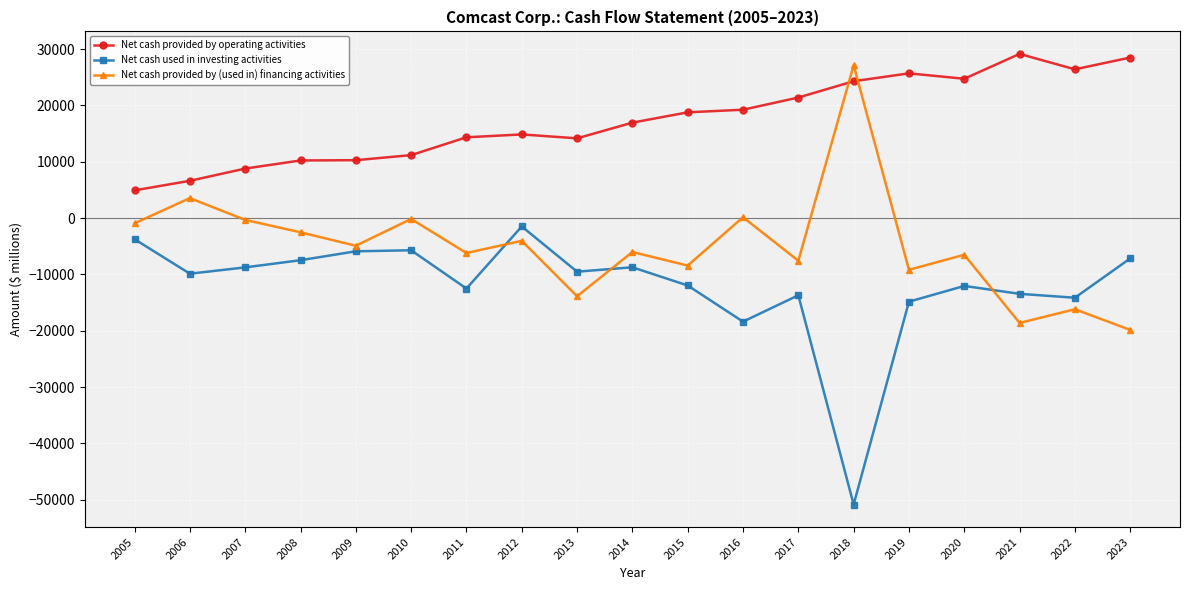

How many values in the Net cash provided by (used in) financing activities series exceed -6020?

9